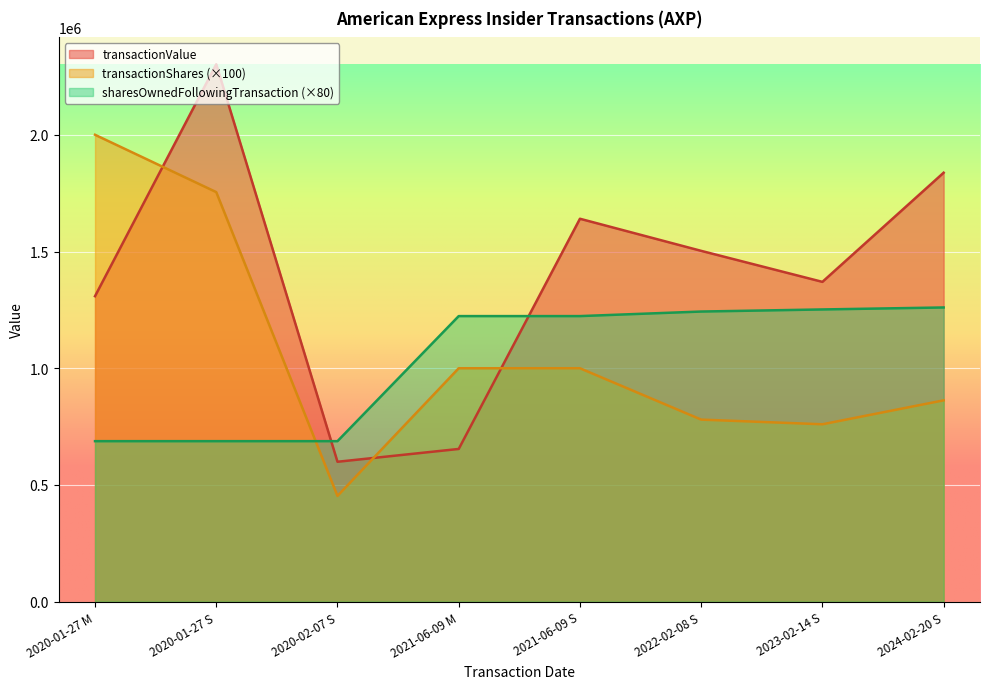

Where does the sharesOwnedFollowingTransaction series first go above 1223360?

2022-02-08 S